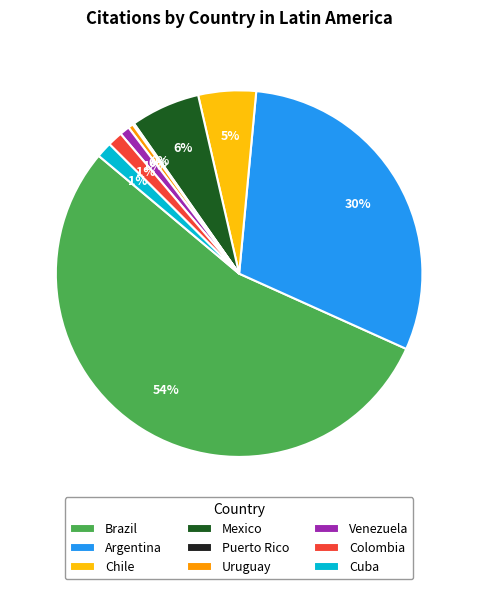

To the nearest percent, what is the combined percentage of Argentina and Colombia?

32%